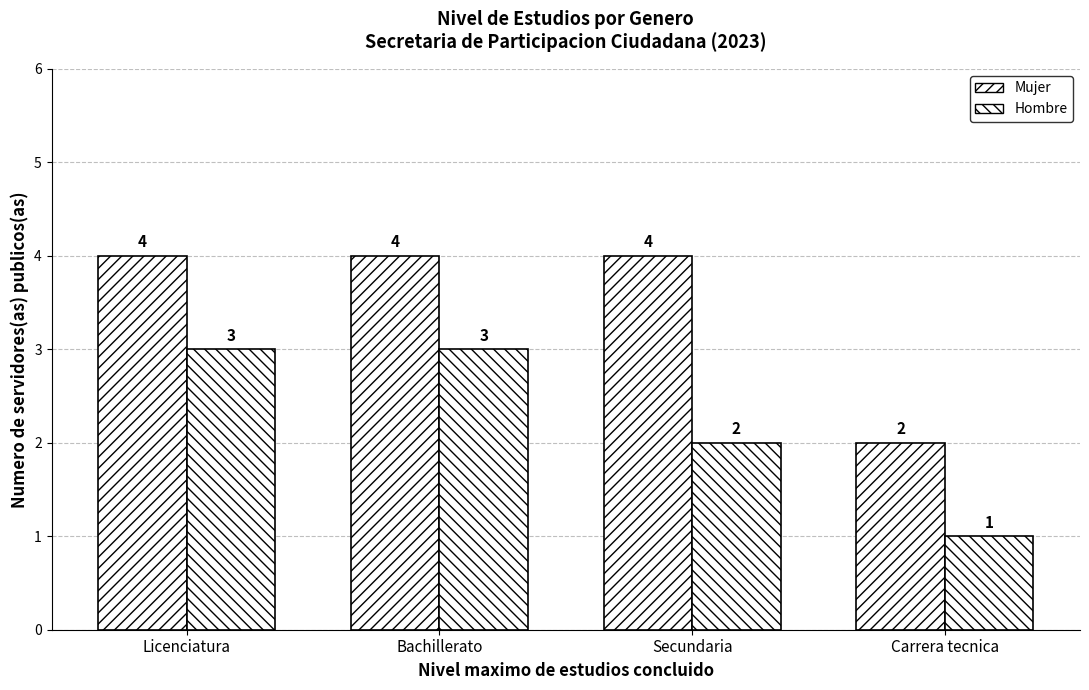

How many bars are there in total?

8